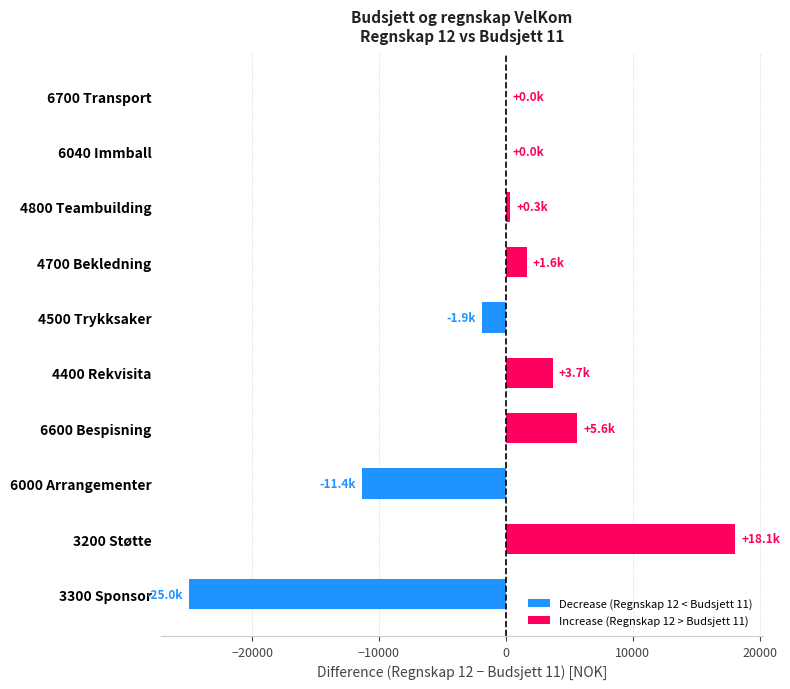

What is the maximum value shown in the chart?

18100.0